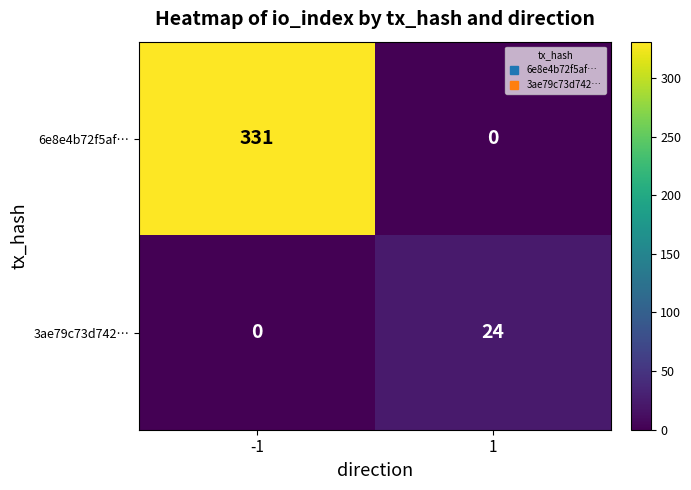

Reading left to right, extract all data points from this chart.

6e8e4b72f5af…: -1=331	1=0
3ae79c73d742…: -1=0	1=24